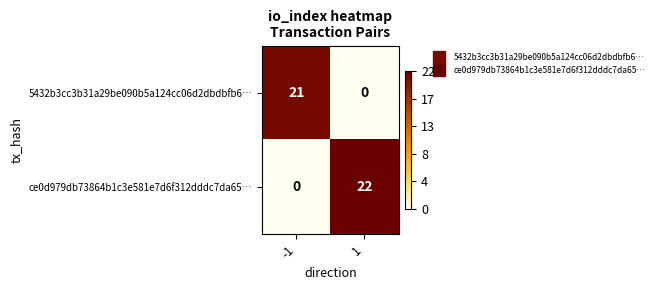

Reading left to right, list all the values displayed in this chart.

5432b3cc3b31a29be090b5a124cc06d2dbdbfb6…: 21	0
ce0d979db73864b1c3e581e7d6f312dddc7da65…: 0	22